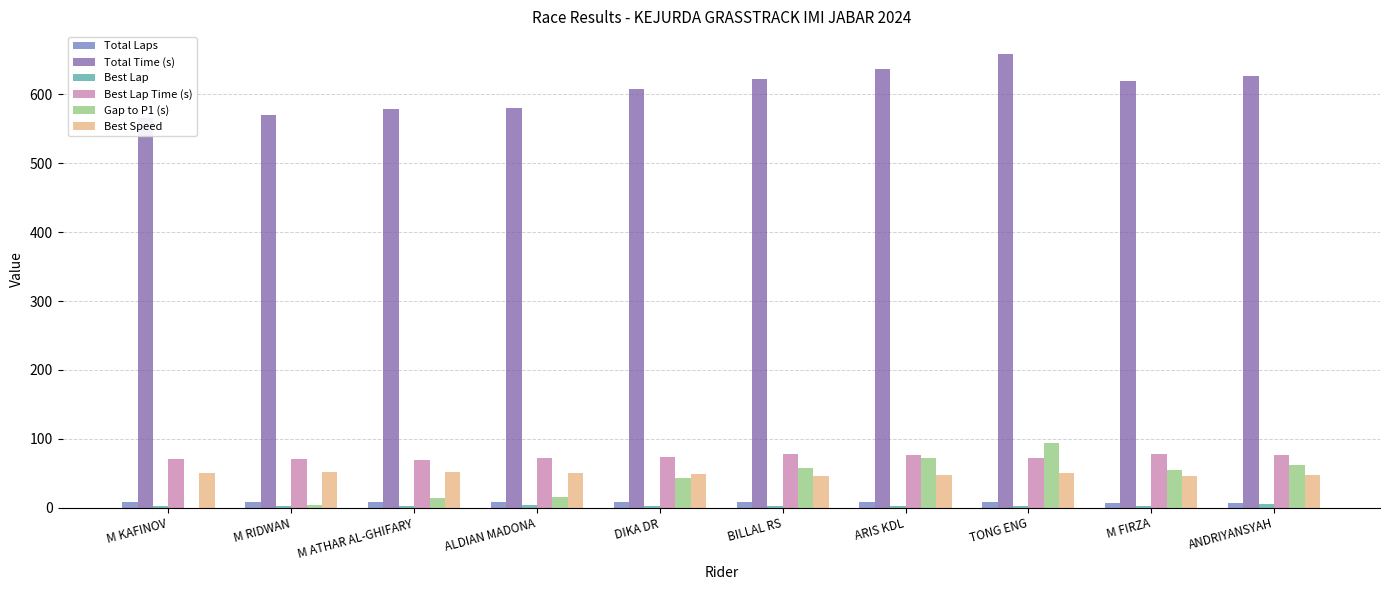

What position from the right is M RIDWAN?

9